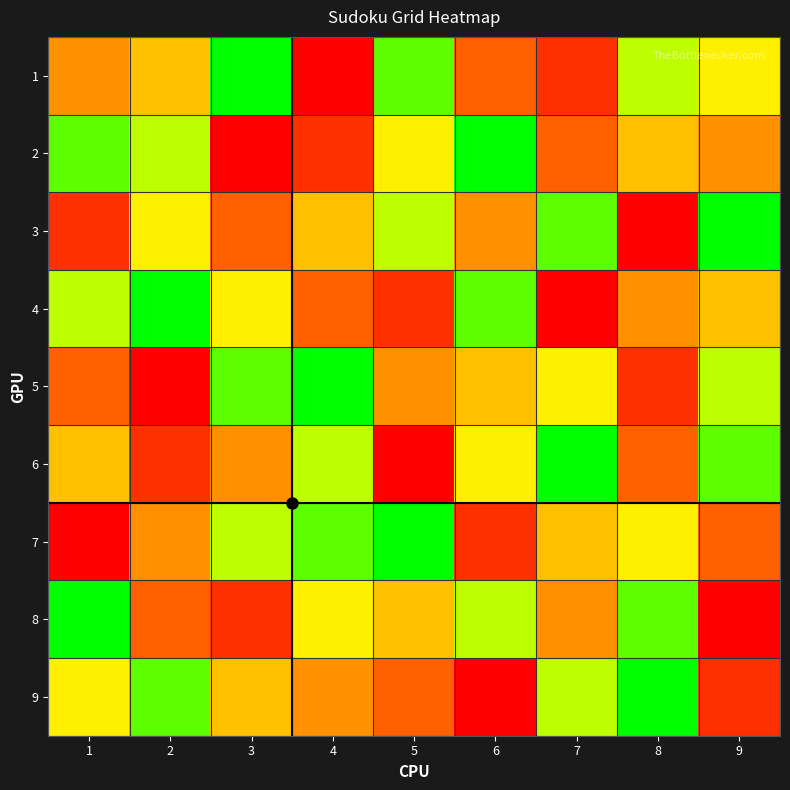

Which category has the lowest value across all series?

4